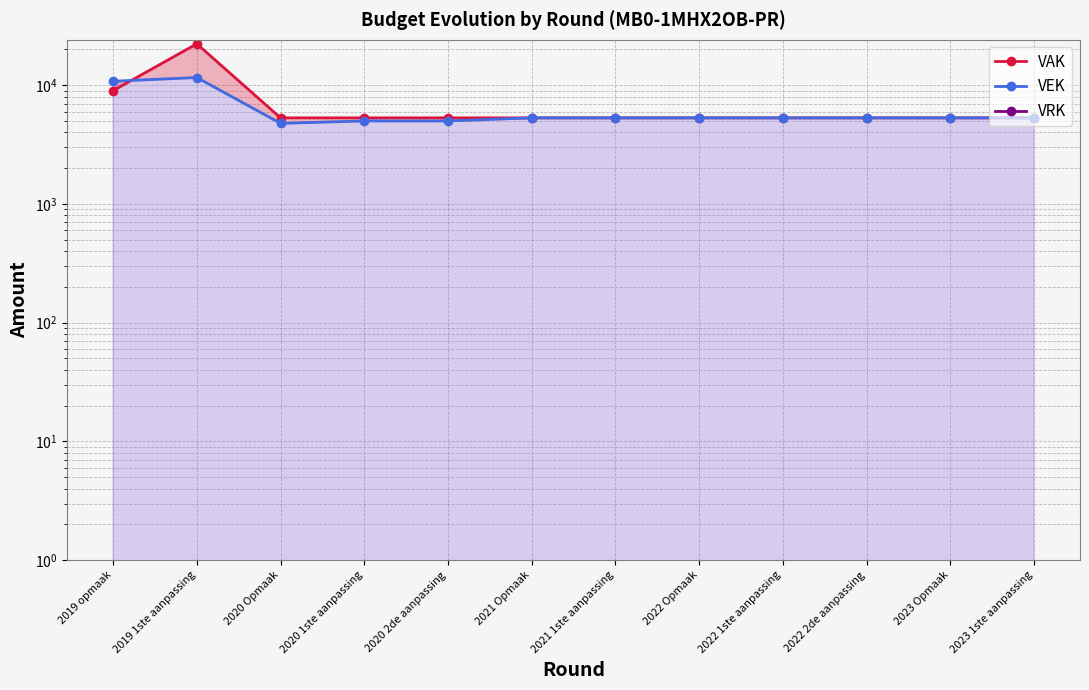

Which series has the largest range (max minus min)?

VAK